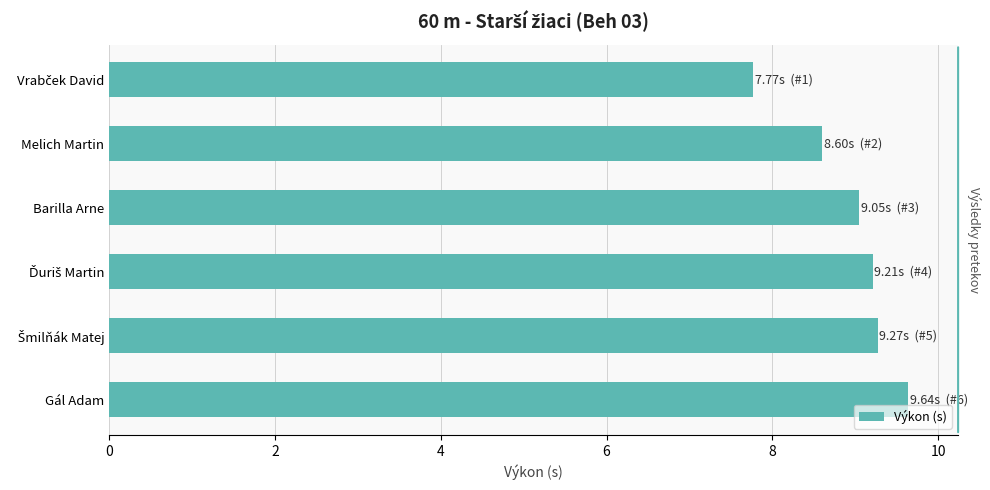

Are the bars horizontal?

Yes